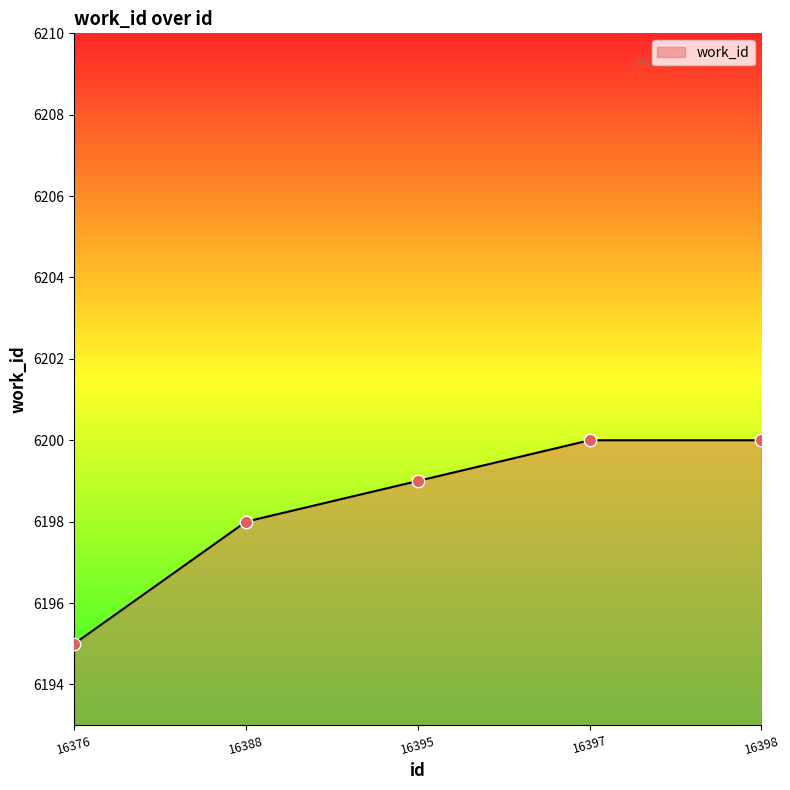

Which has a higher value, 16395 or 16398?

16398